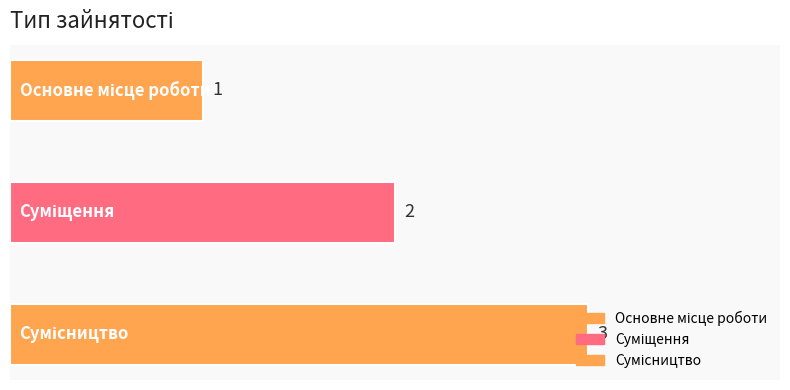

What is the maximum value shown in the chart?

3